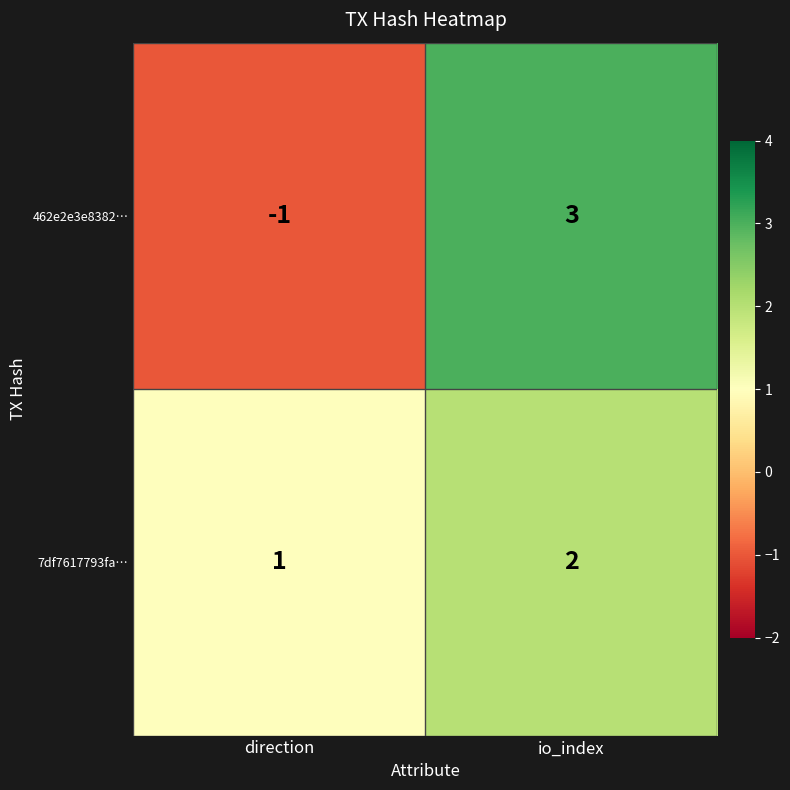

At which category is the sum across all series the highest?

io_index